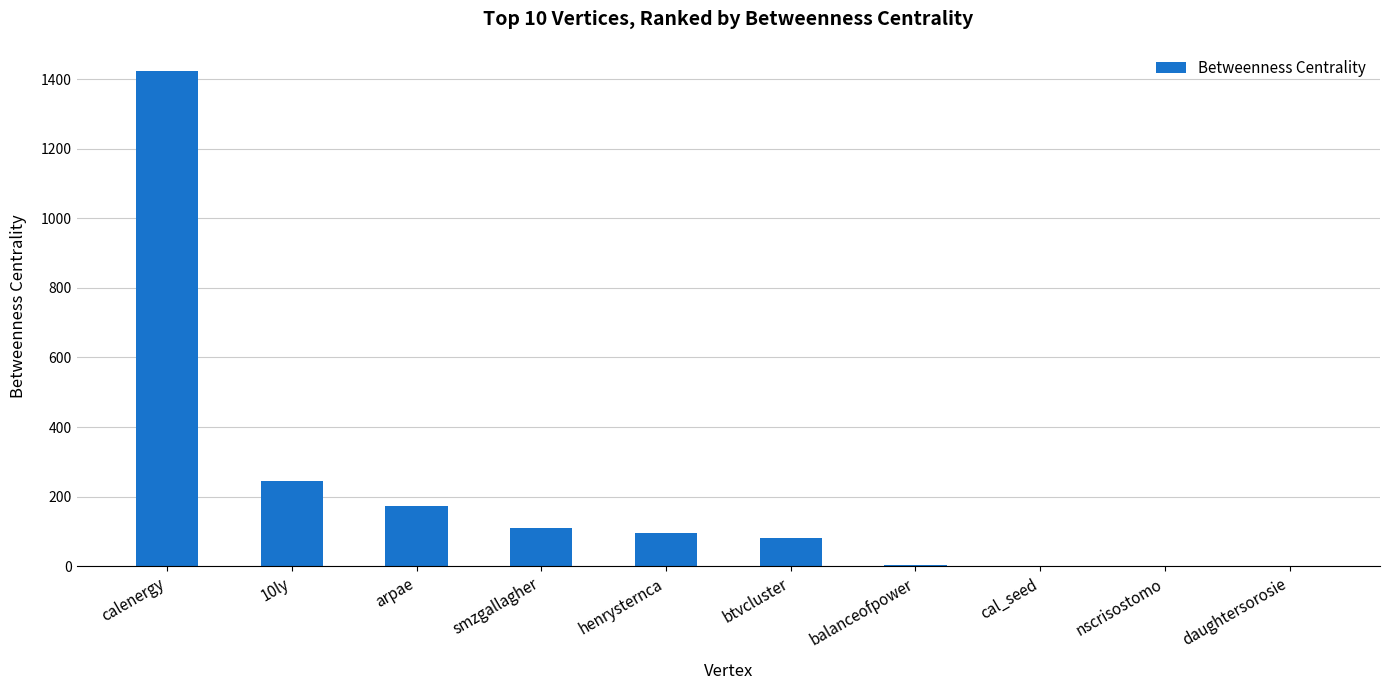

At which label is the value closest to 712?

10ly